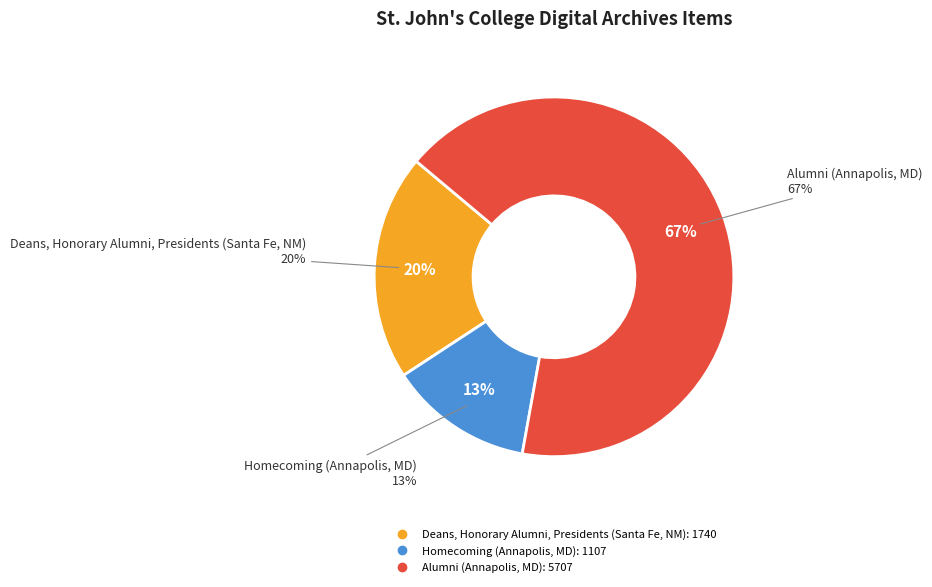

To the nearest percent, what is the difference between the largest and smallest slice percentages?

54%